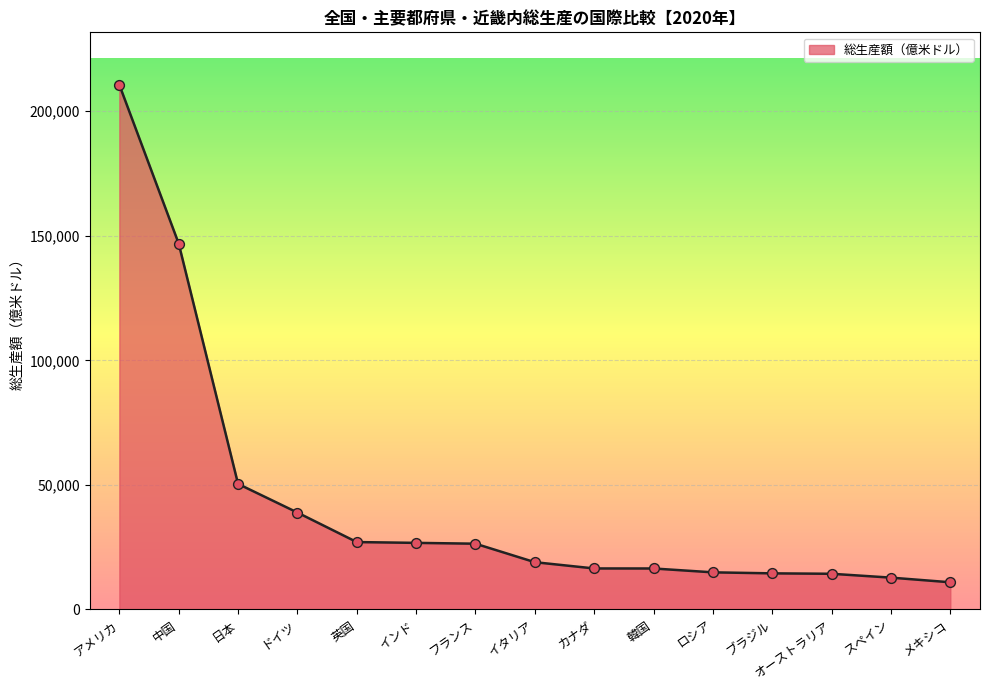

What is the ratio of the value at ブラジル to the value at ドイツ?

0.4